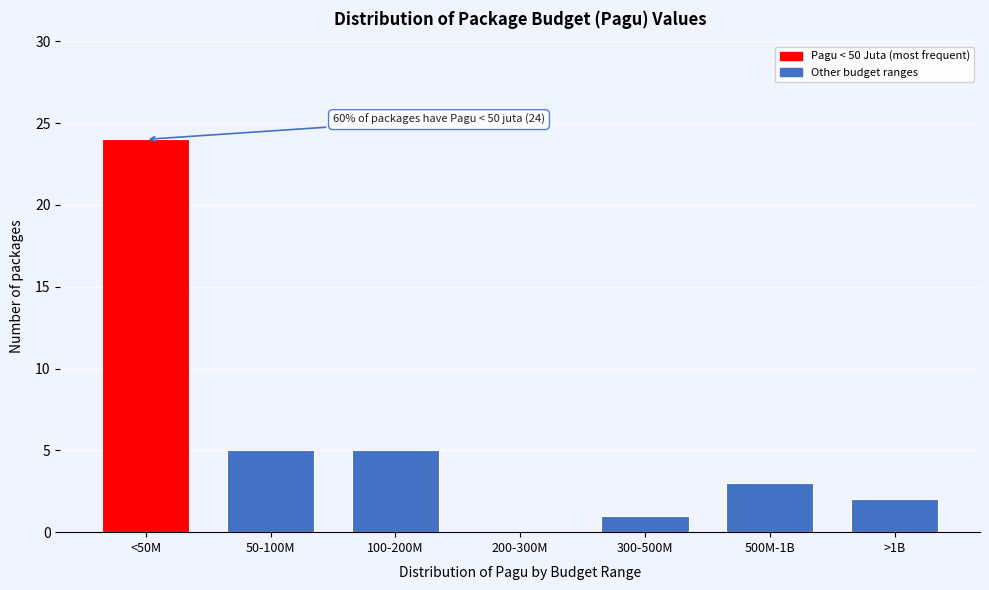

Reading right to left, what are all the values shown in this chart?

>1B=2	500M-1B=3	300-500M=1	200-300M=0	100-200M=5	50-100M=5	<50M=24